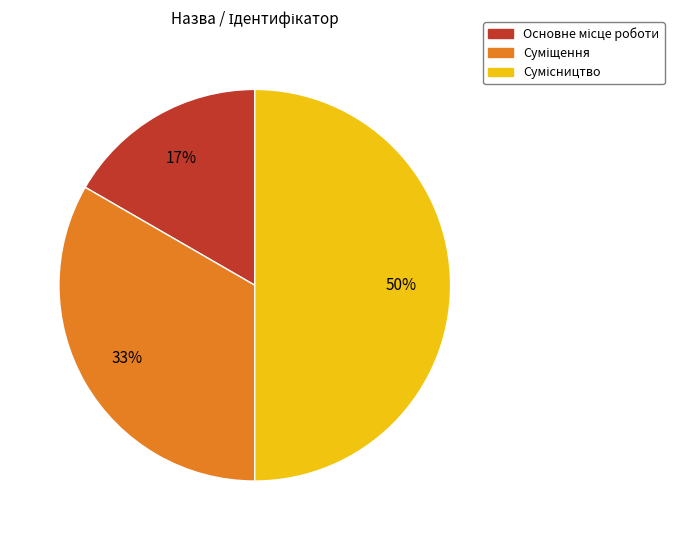

To the nearest percent, what is the average slice percentage?

33%